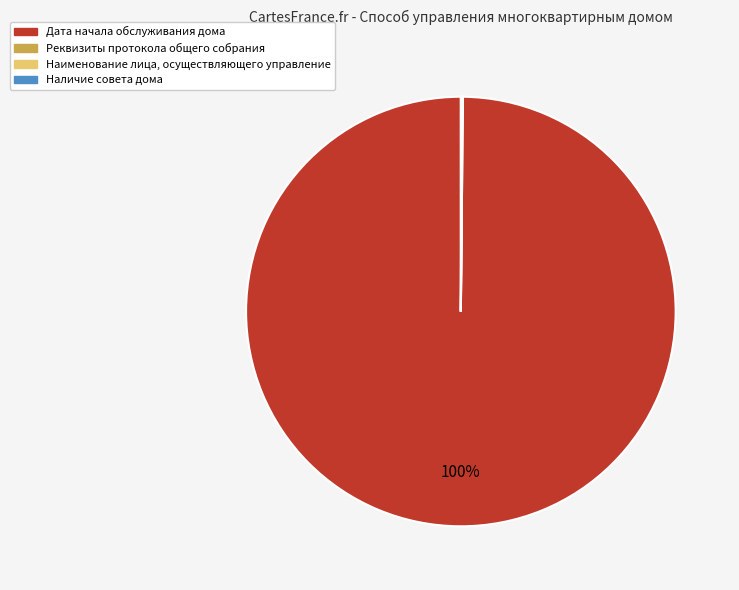

To the nearest percent, what is the difference between the largest and smallest slice percentages?

100%